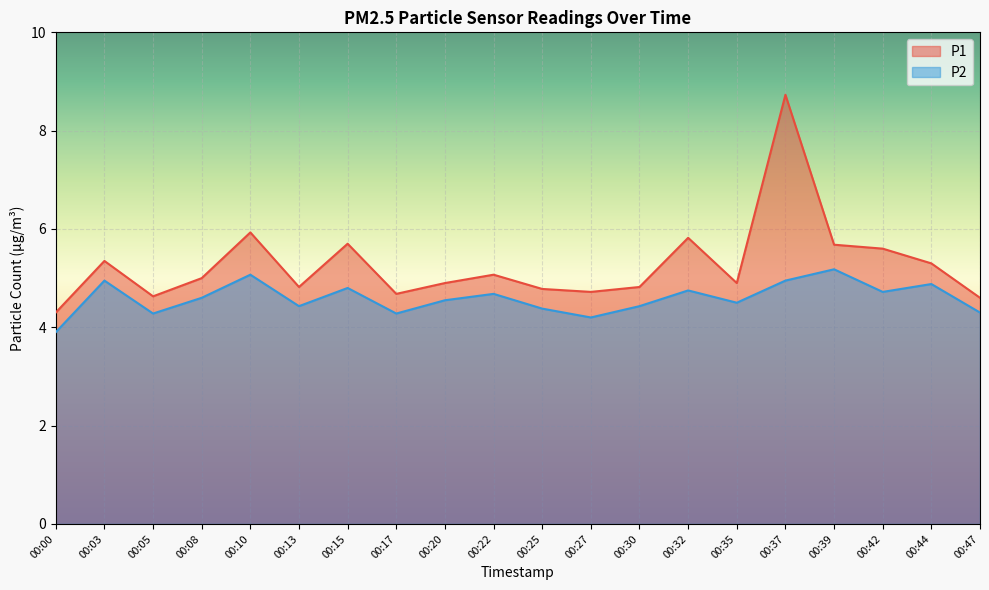

In P2, how many points are higher than both neighbors (excluding endpoints)?

7